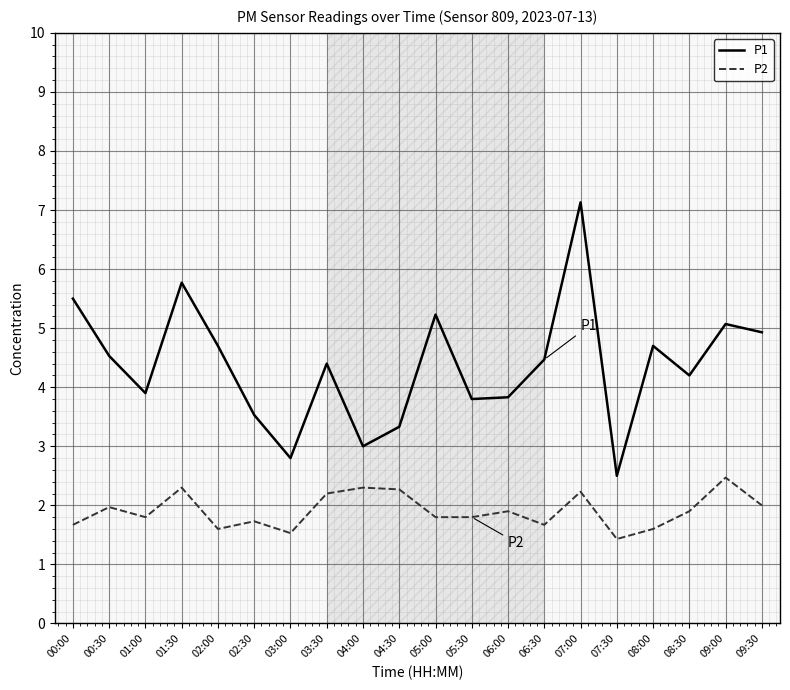

What is the sum of the P2 values at 03:00 and 00:00?

3.2